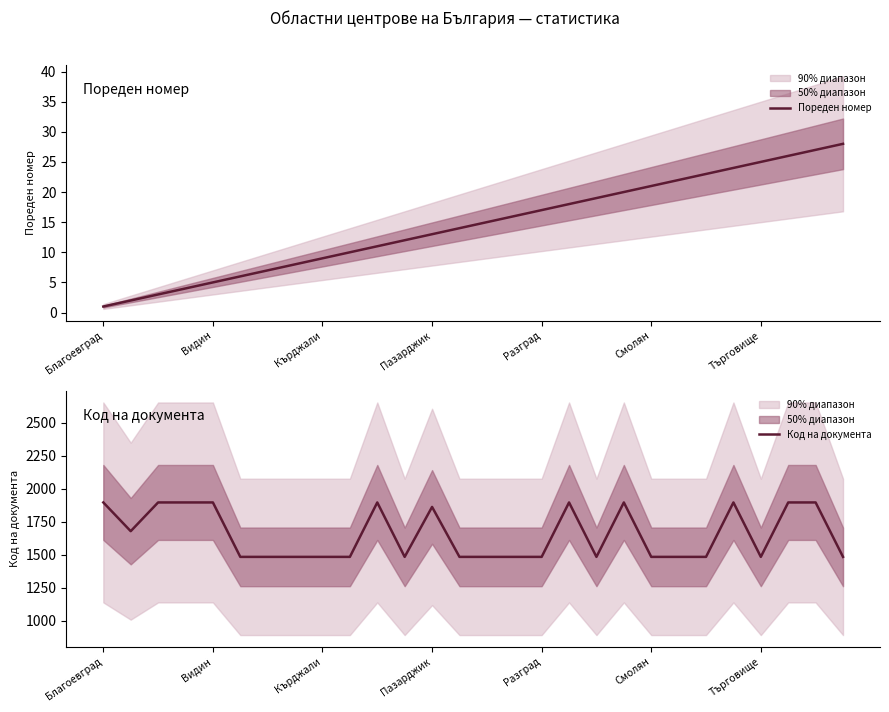

True or false: Код на документа has a value of 2925 at 10.

False